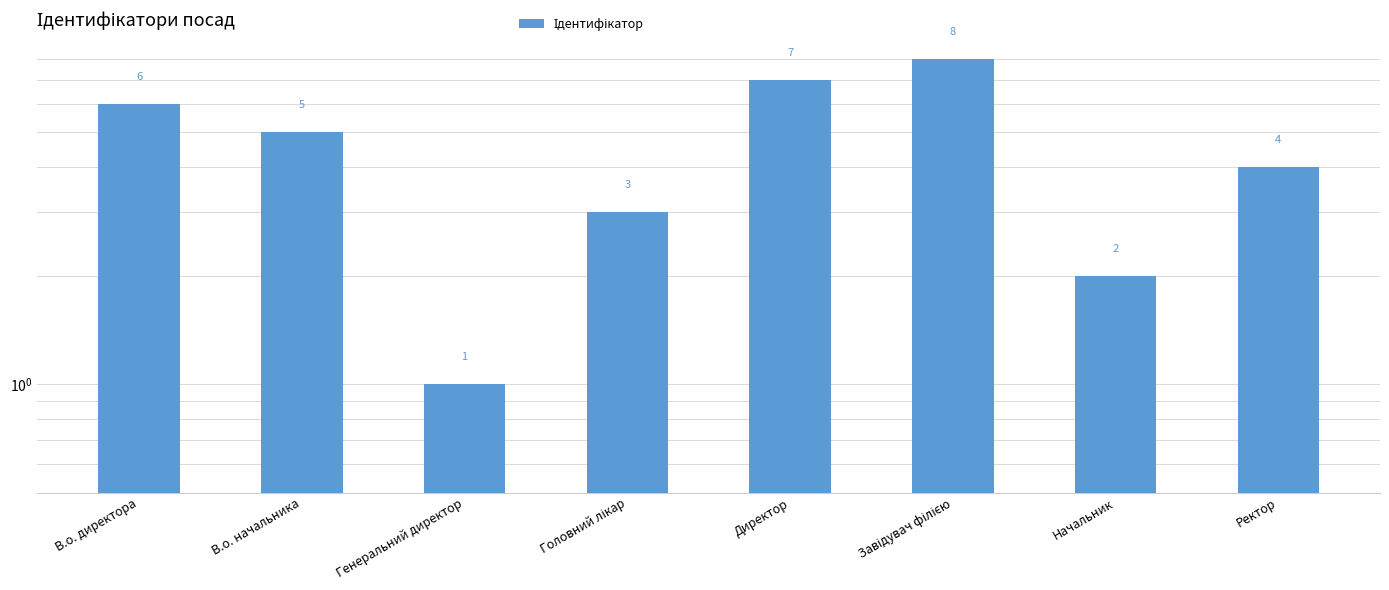

What is the sum of the values at Генеральний директор and В.о. директора?

7